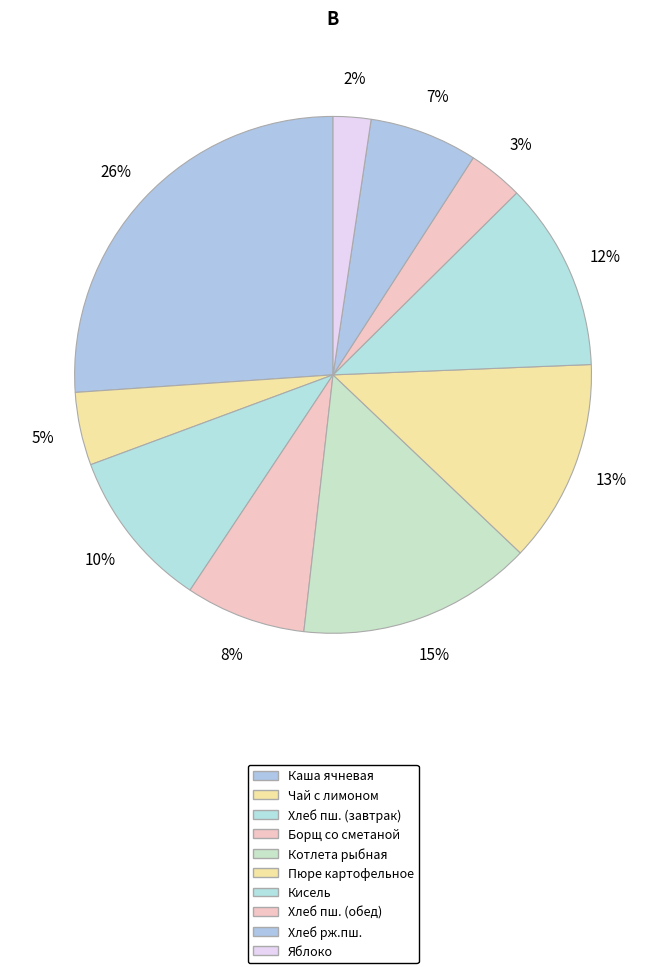

Count the number of slices in the pie.

10